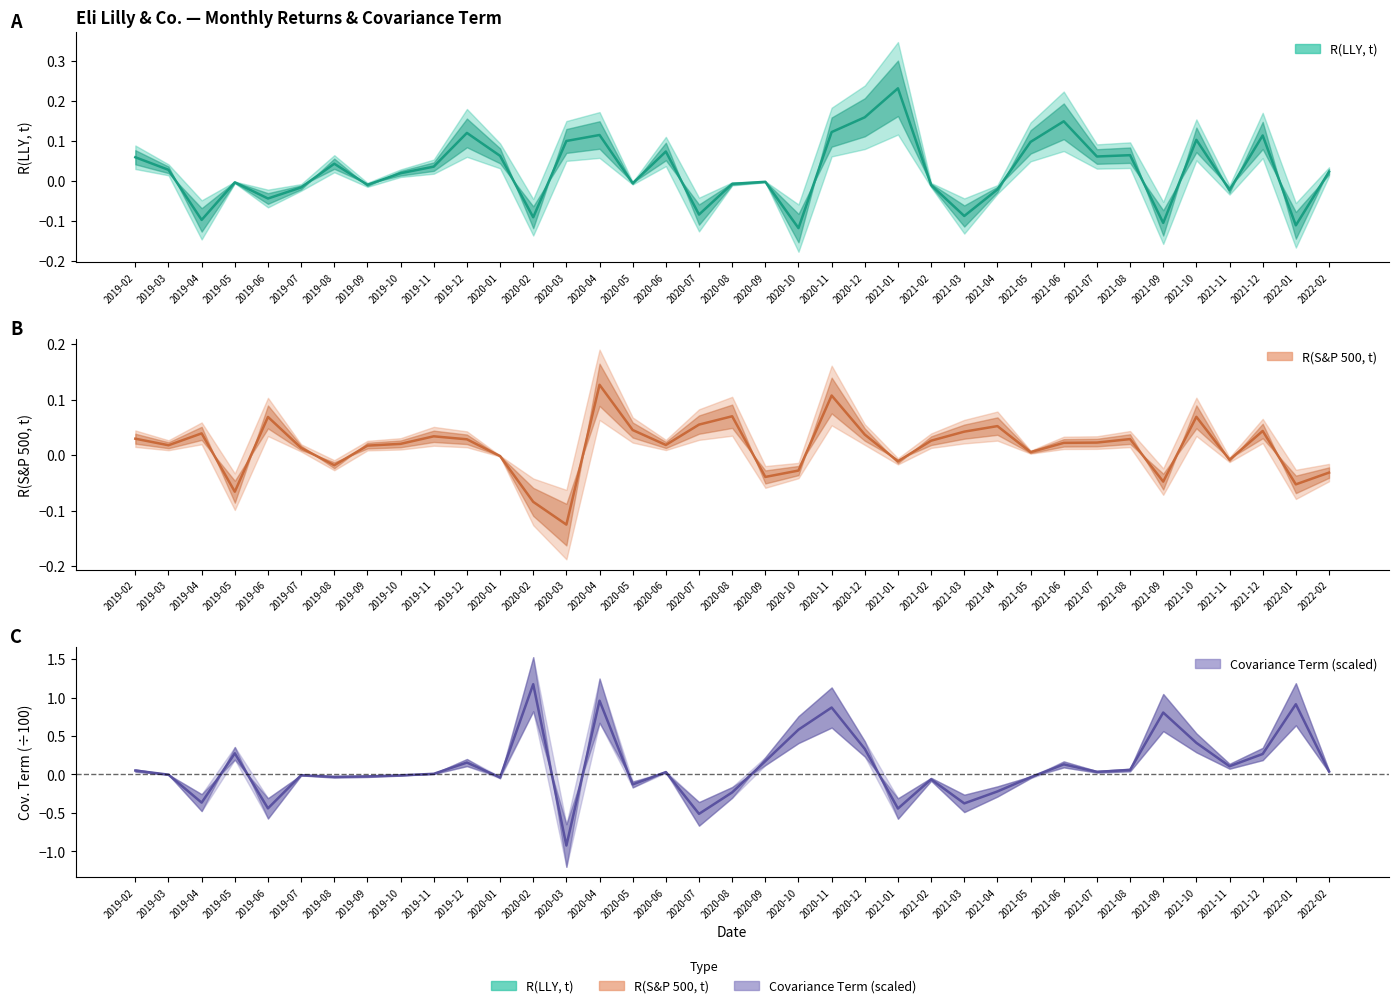

Does the chart have visible grid lines?

No